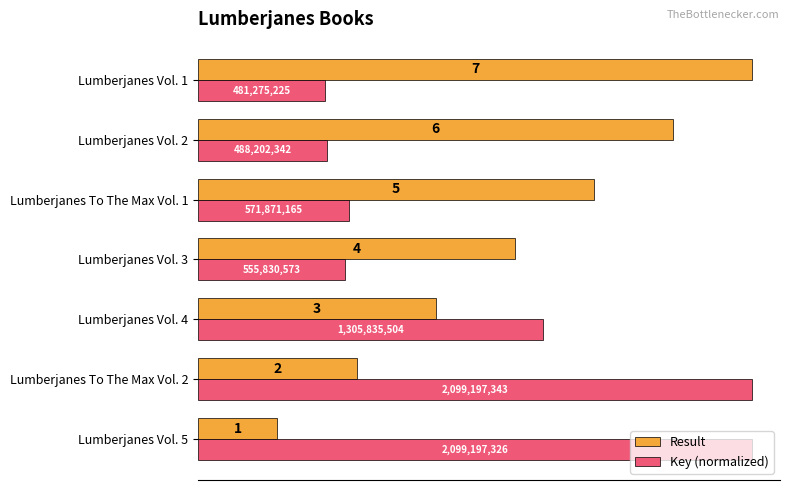

Between Lumberjanes To The Max Vol. 1 and Lumberjanes Vol. 1, which series saw the biggest shift?

Result